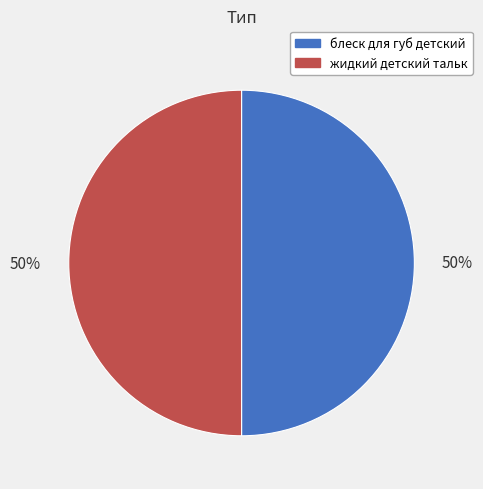

Is it true that блеск для губ детский is 64% of the pie?

False